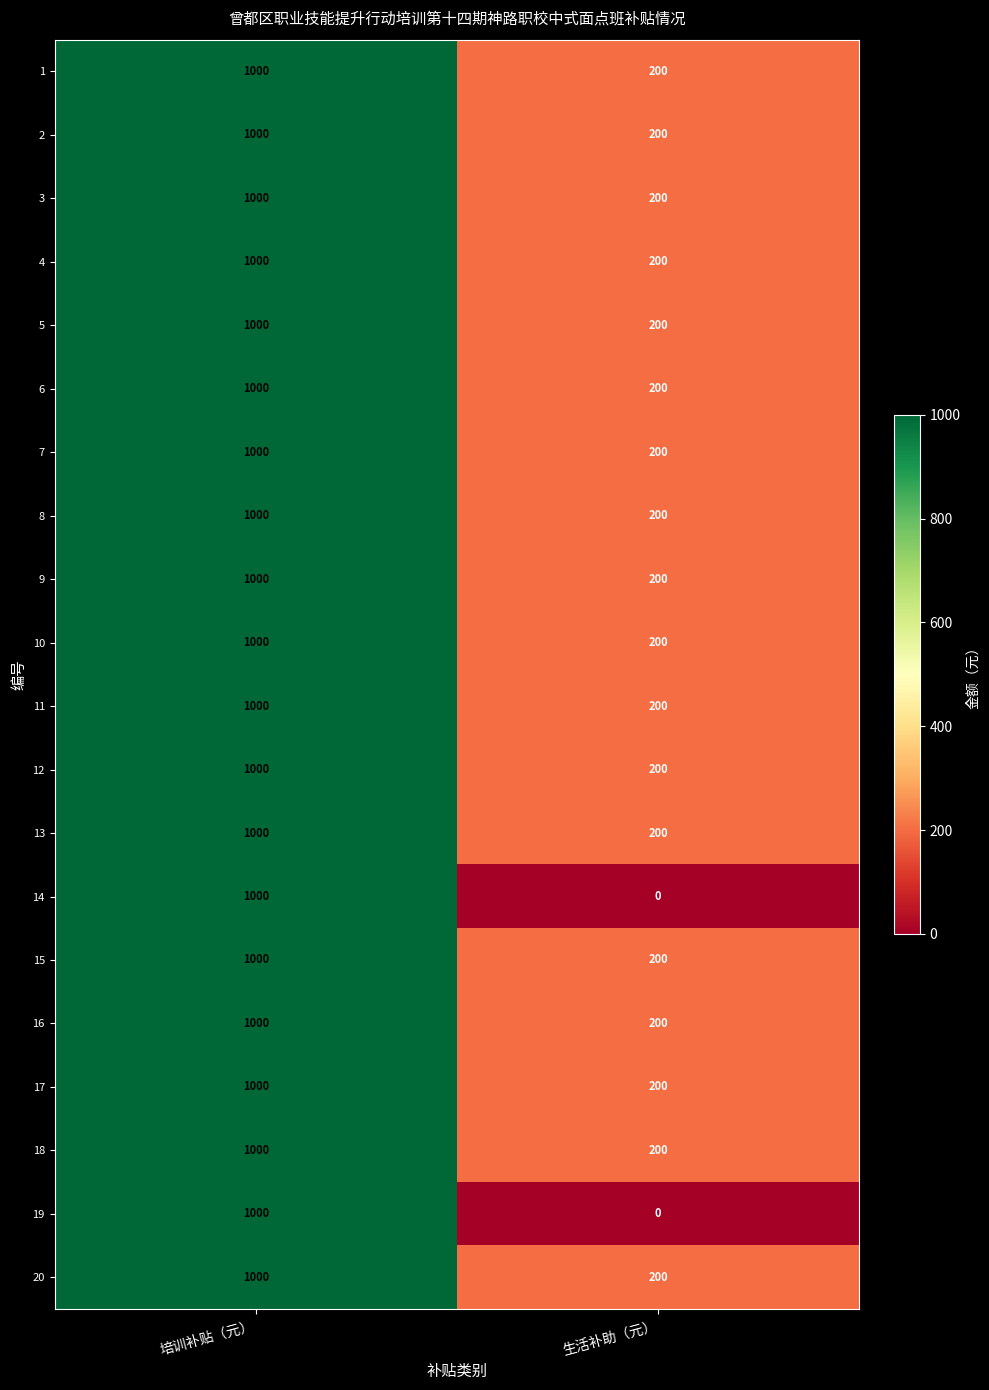

The value of 9 at 生活补助（元） is 131. True or false?

False